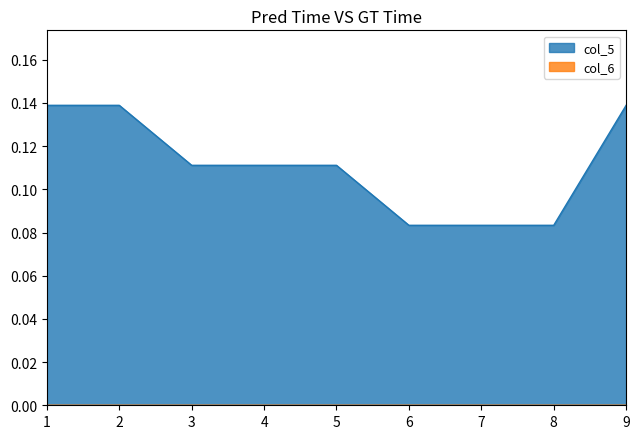

Reading right to left, extract all data points from this chart.

0.1	0.1	0.1	0.1	0.1	0.1	0.1	0.1	0.1